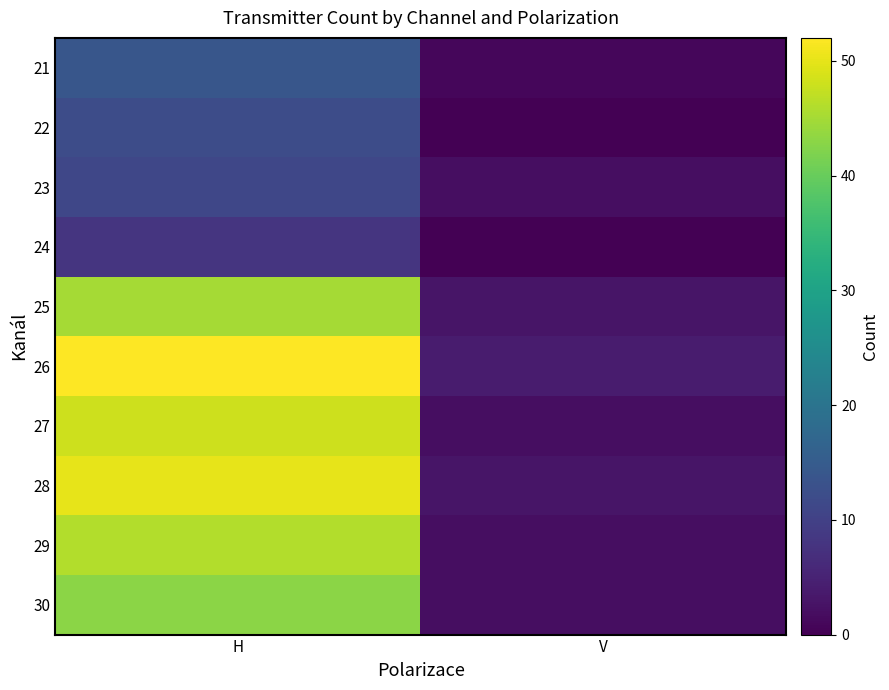

What is the maximum value shown in the chart?

52